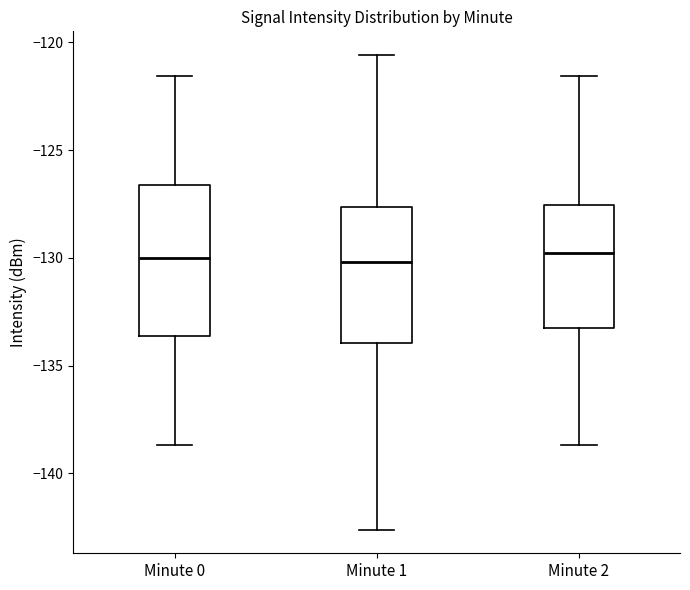

Which box is the tallest, from its lower edge to its upper edge?

Minute 0